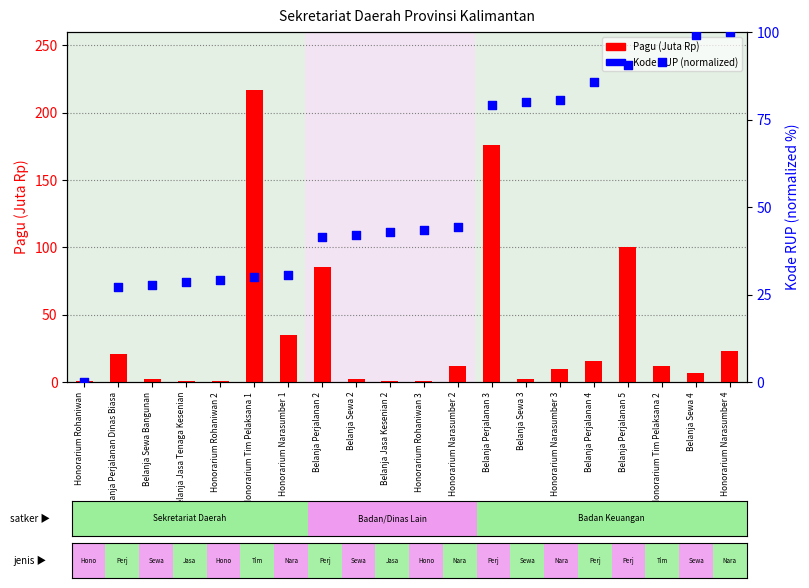

Which series reaches the maximum Y coordinate?

Pagu (Juta Rp)